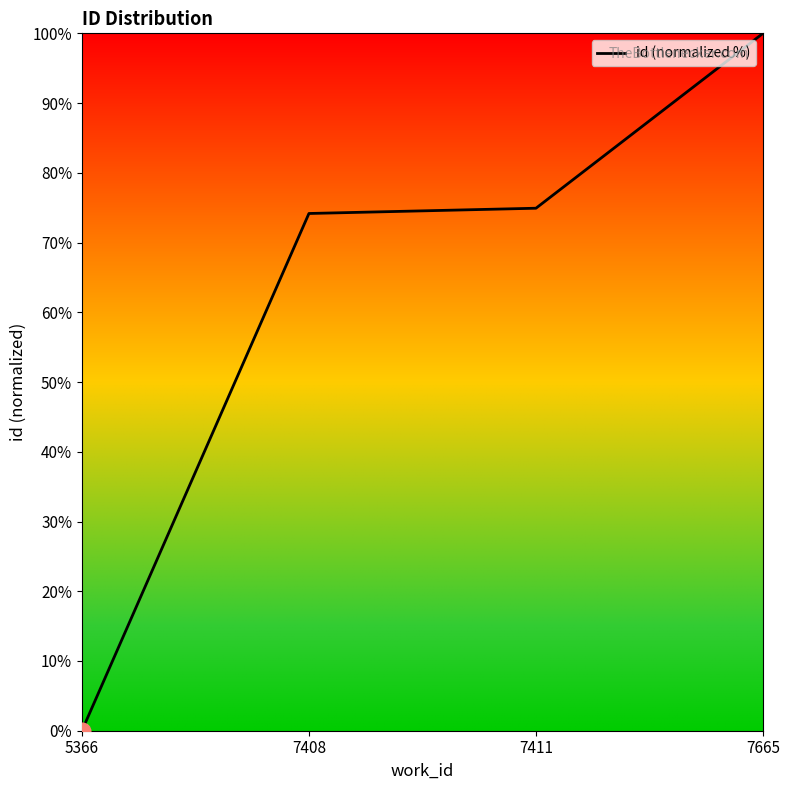

Which has a higher value, 7665 or 7408?

7665